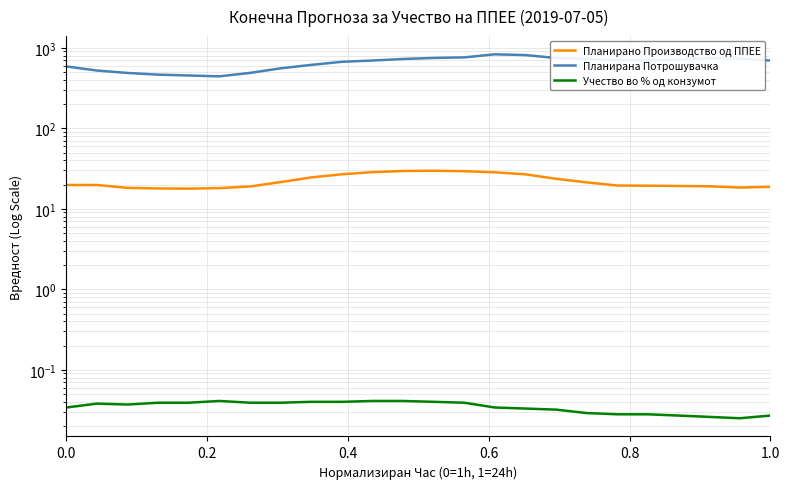

True or false: Планирано Производство од ППЕЕ and Планирана Потрошувачка cross at least once.

False